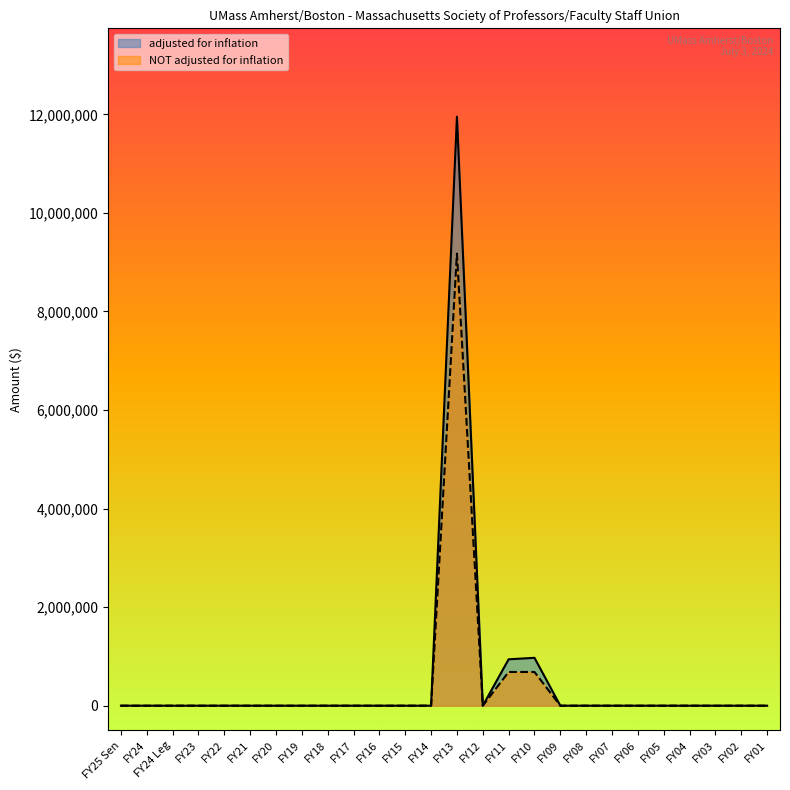

True or false: NOT adjusted for inflation and adjusted for inflation intersect in this chart.

False